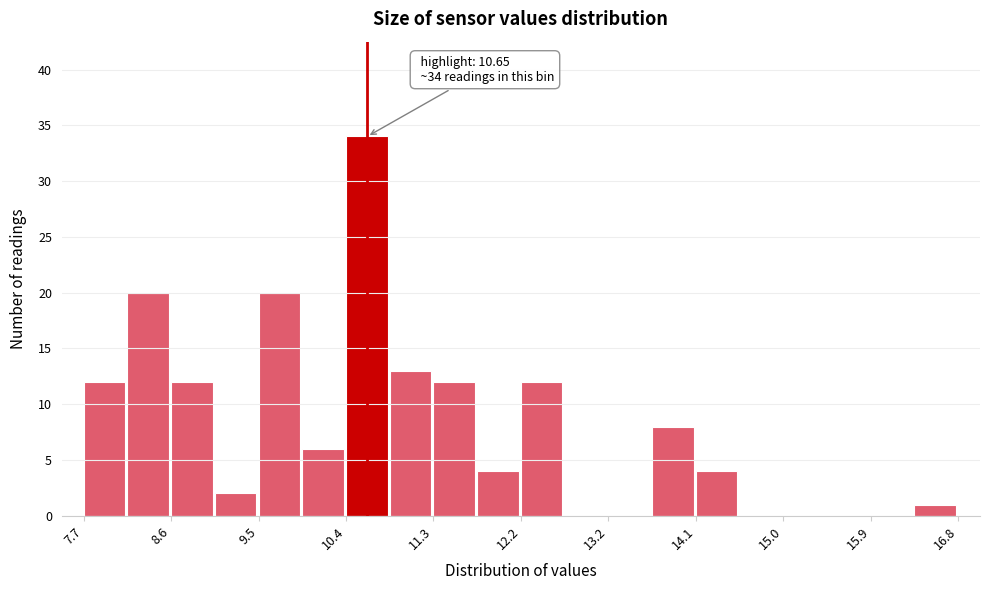

Which range on the x-axis has the tallest bar?

10.4 to 10.9